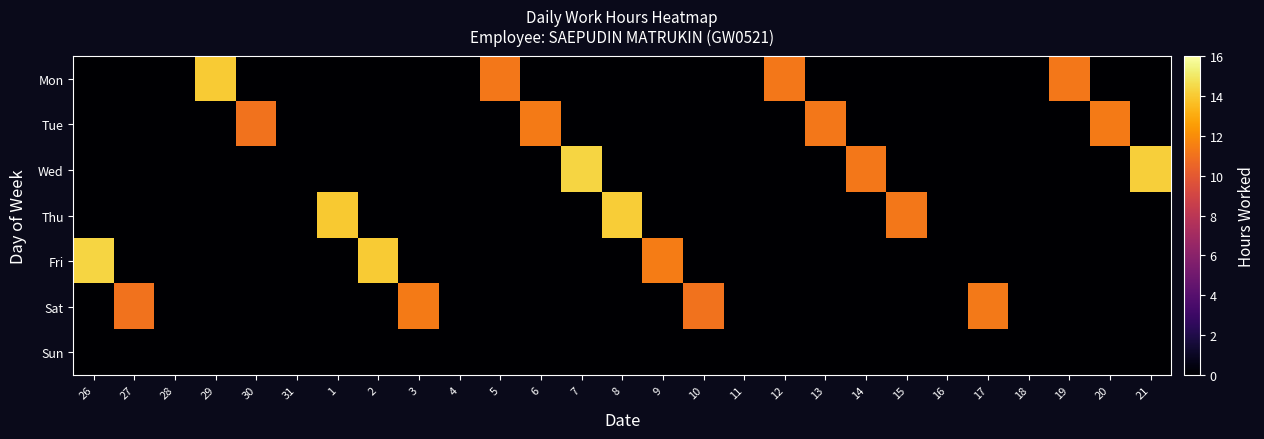

What is the spread (max minus min) of values at 10?

11.0